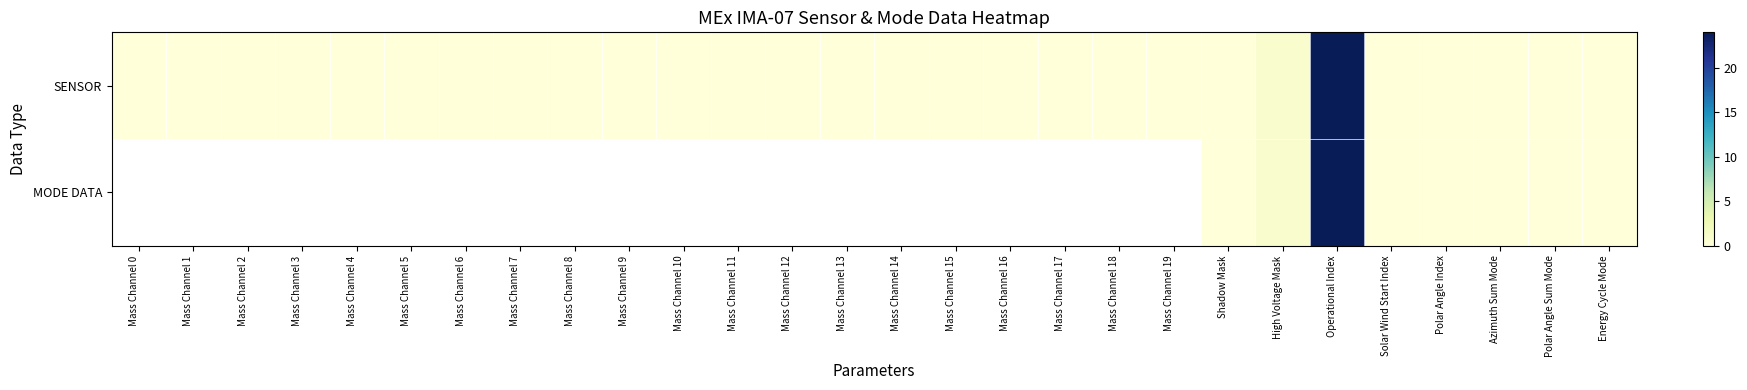

At which category does the chart reach its peak across all series?

Operational Index